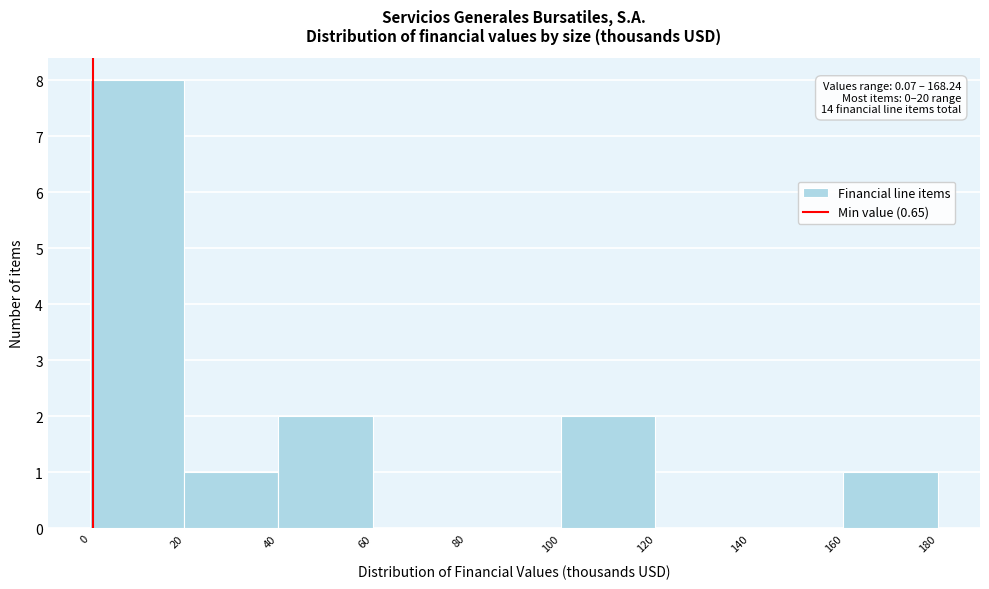

Which range on the x-axis has the tallest bar?

0 to 20